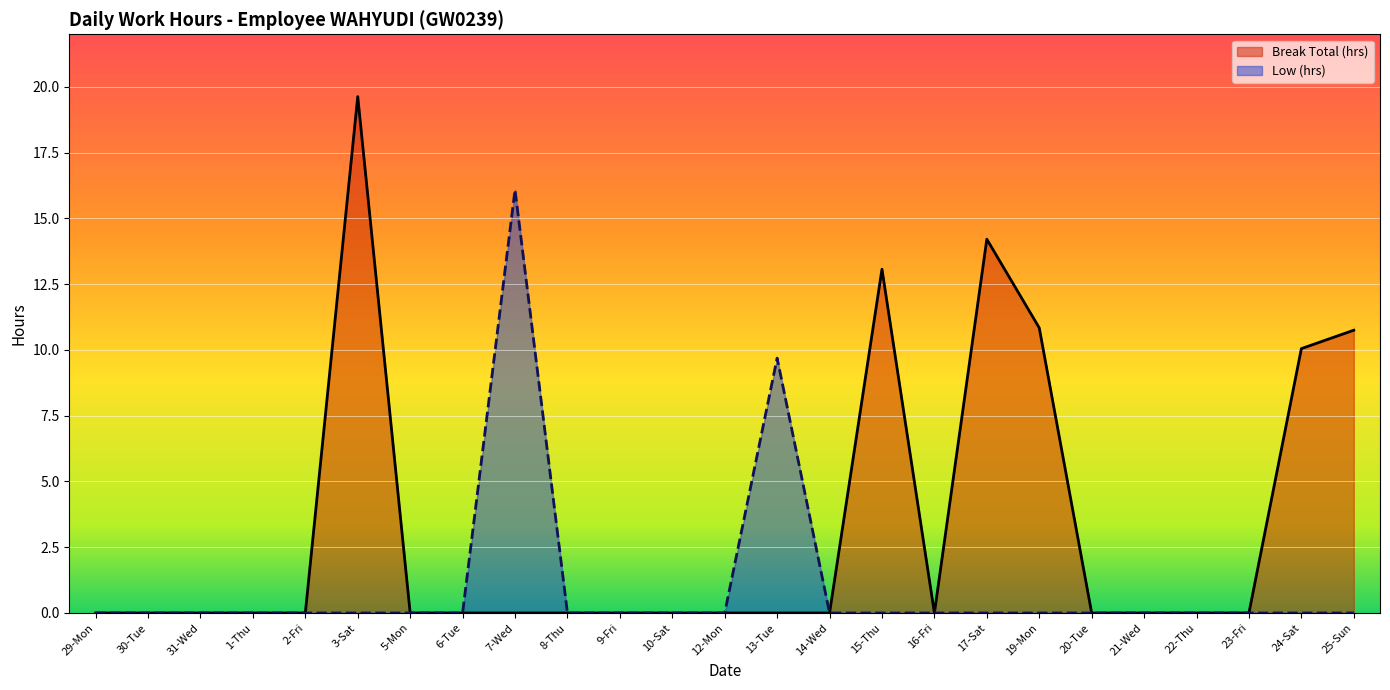

True or false: Break Total (hrs) and Low (hrs) cross at least once.

False